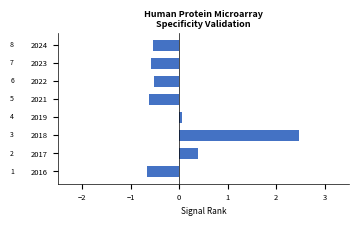

What is the approximate value at 2024?

-0.5